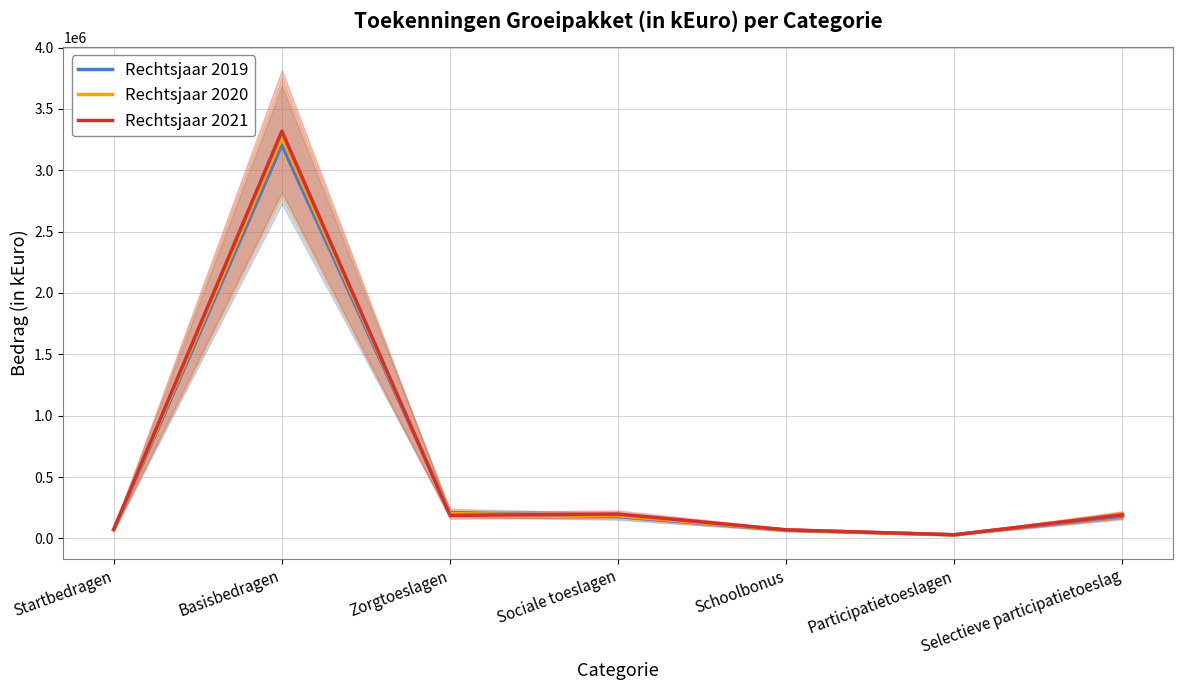

What is the difference between the maximum and minimum values in the Rechtsjaar 2021 series?

3288959